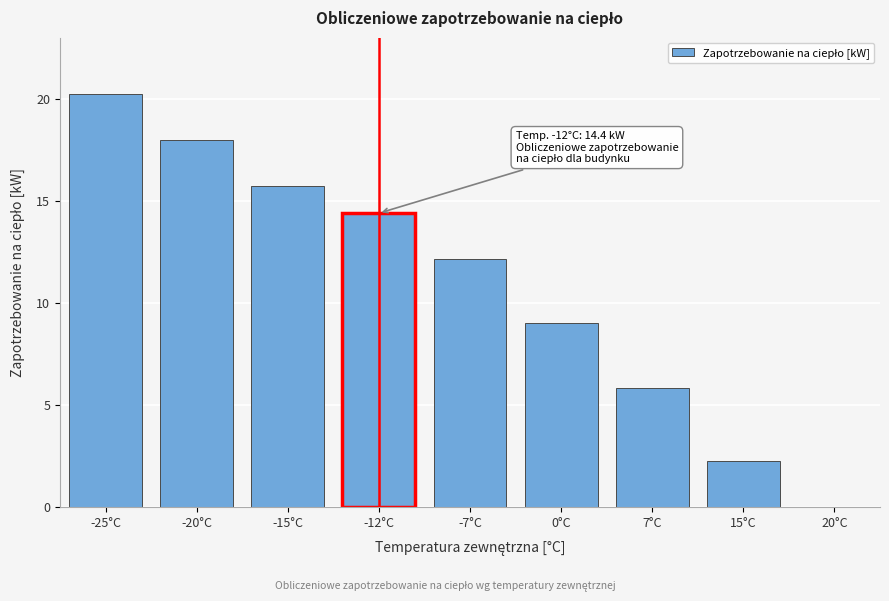

At which category does the chart reach its peak across all series?

-25°C